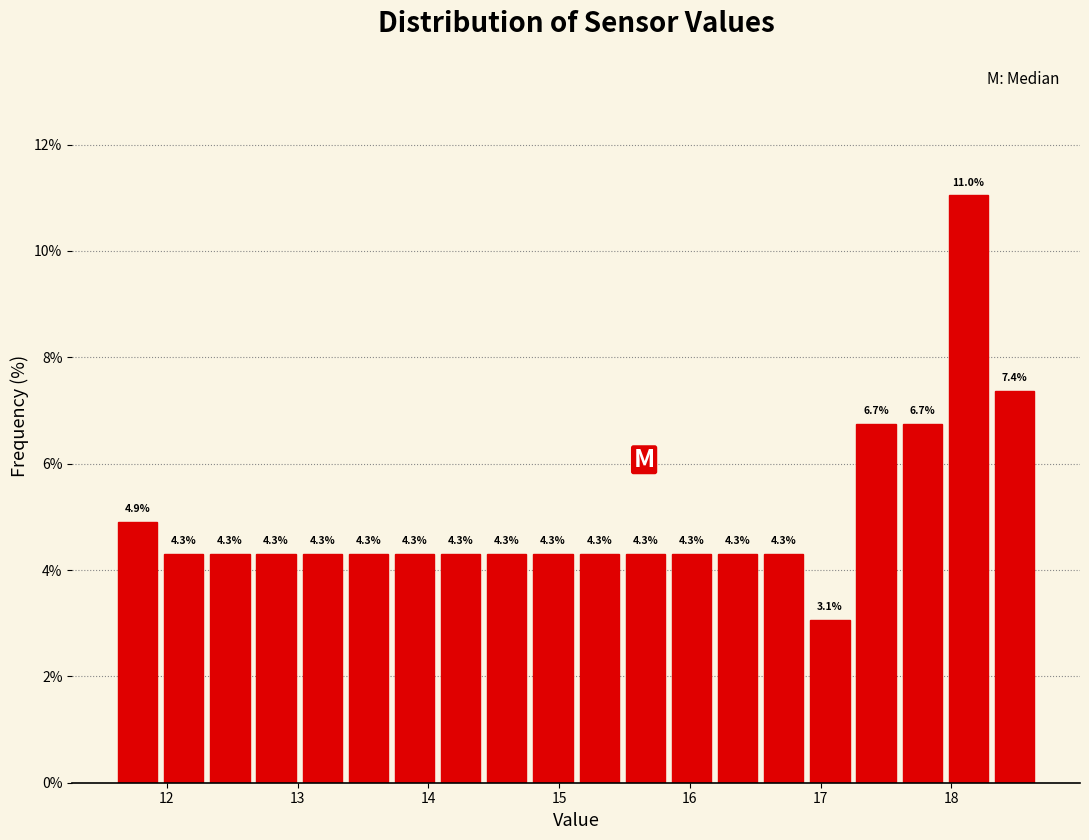

Around what value on the x-axis is the tallest bar? Give the approximate position of its centre, as read against the axis.

18.1